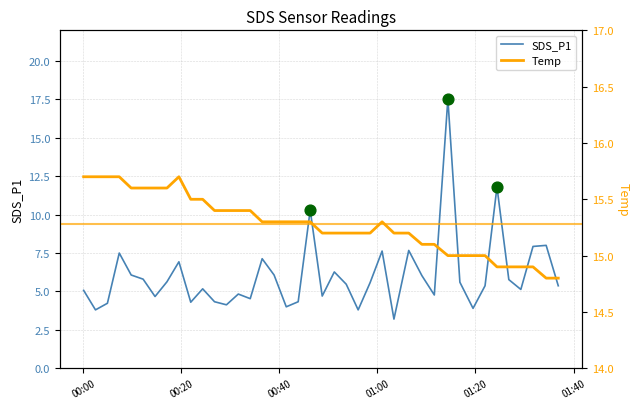

Which series has the largest total across all categories?

Temp